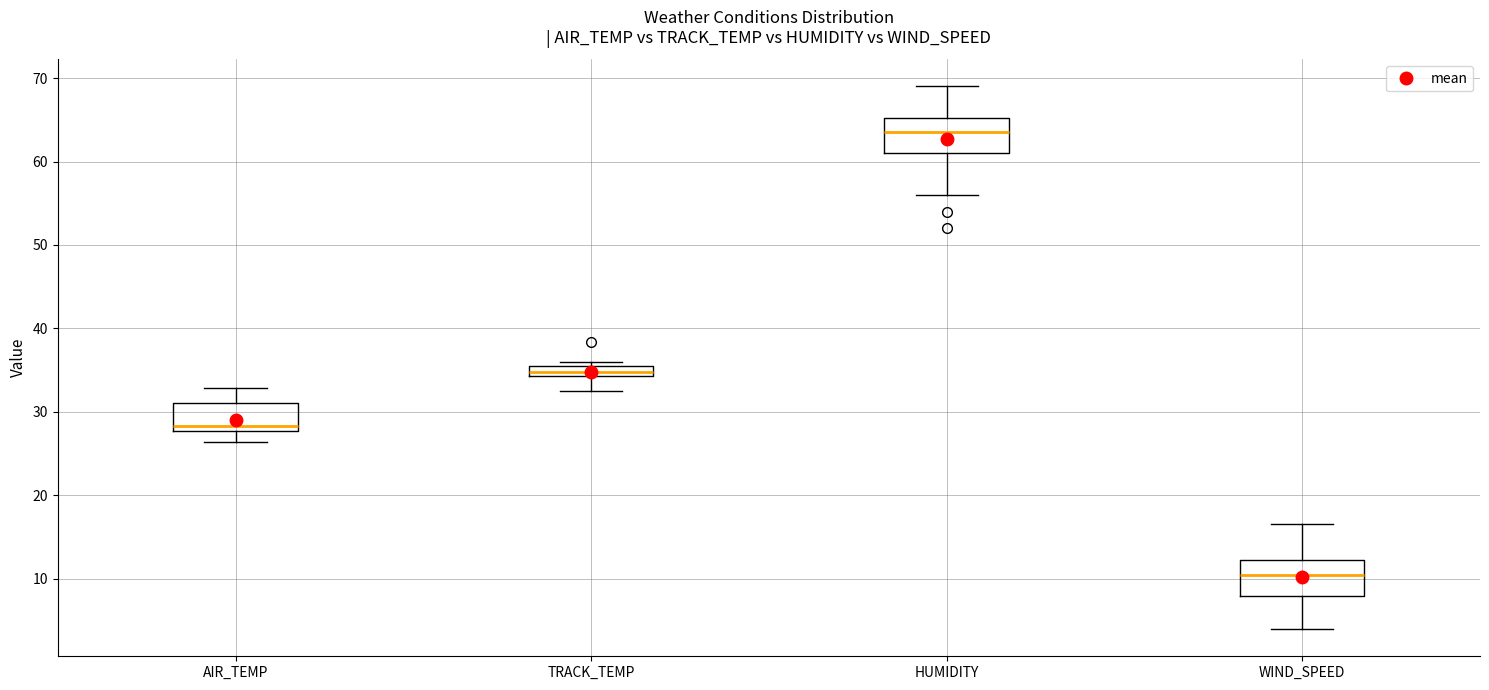

Where is the lower edge of the box for AIR_TEMP on the y-axis? The values are not printed on the chart, so give them approximately, as read against the axis.

28